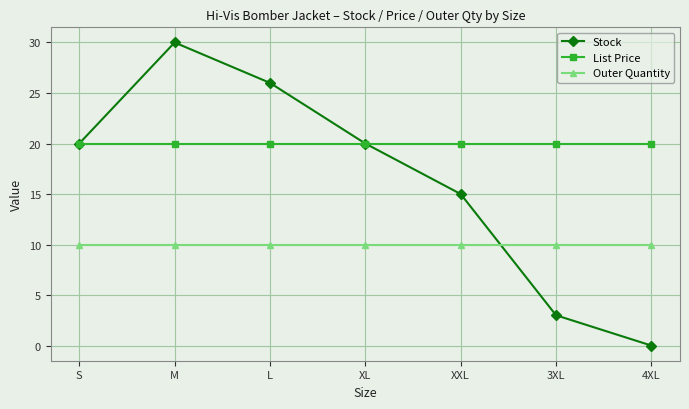

True or false: List Price has a value of 11.8 at M.

False